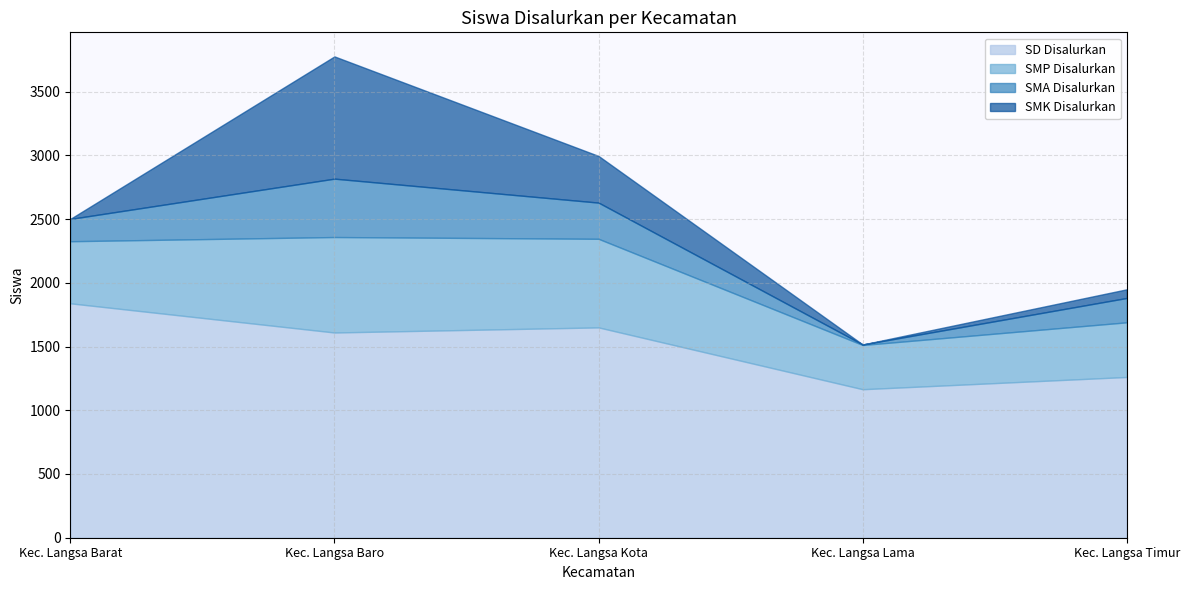

What is the total value across all series at Kec. Langsa Barat?

2501